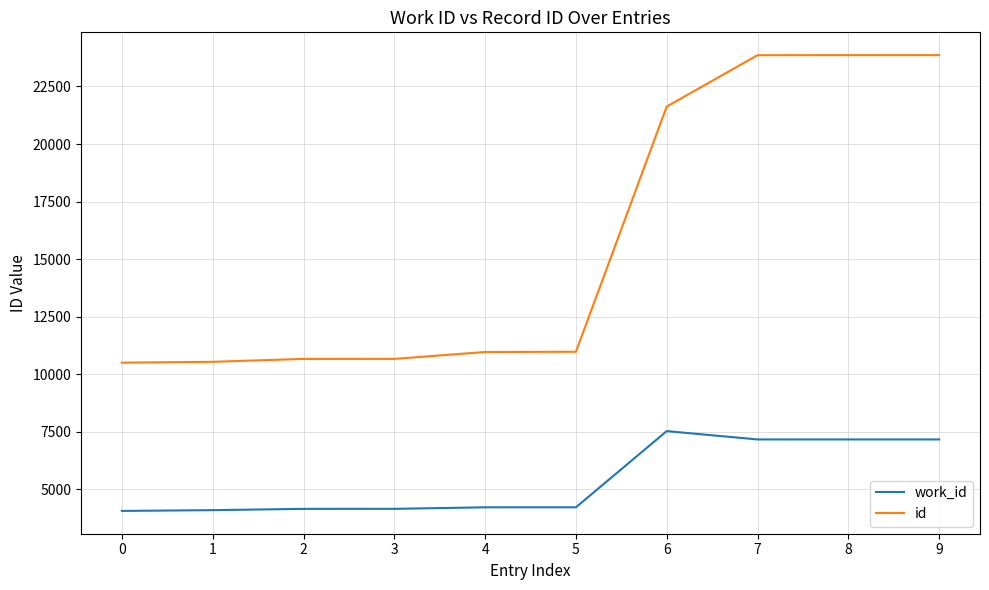

Rank the series by their average value, from lowest to highest.

work_id, id